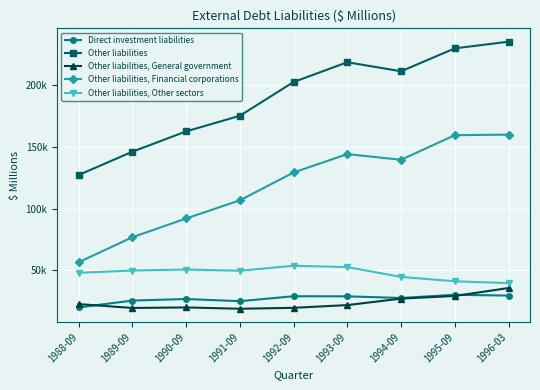

What position from the left is 1995-09?

8